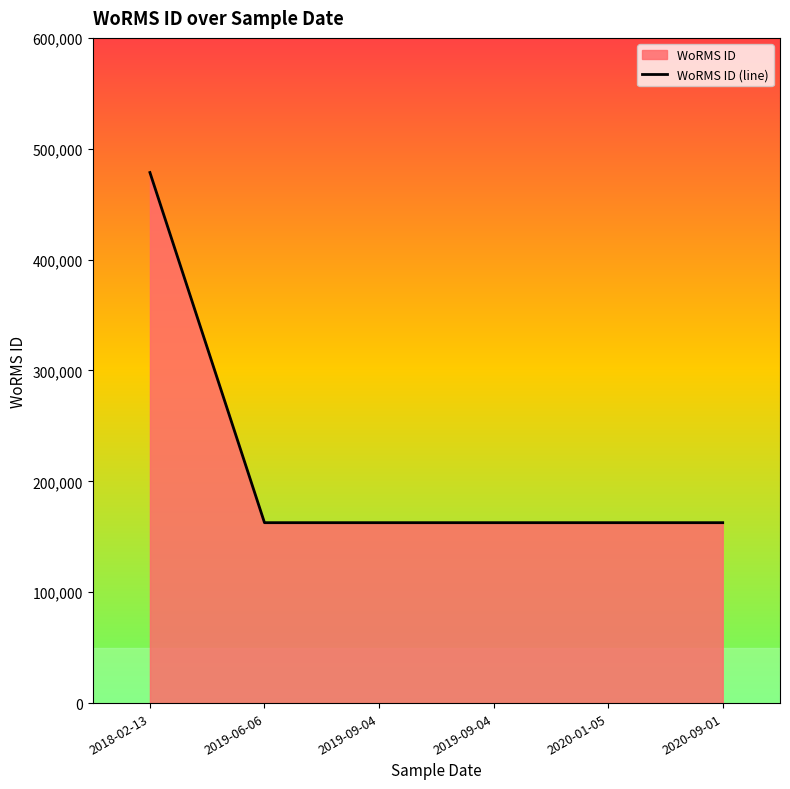

List the labels in order of value, smallest first.

2019-06-06, 2019-09-04, 2019-09-04, 2020-01-05, 2020-09-01, 2018-02-13